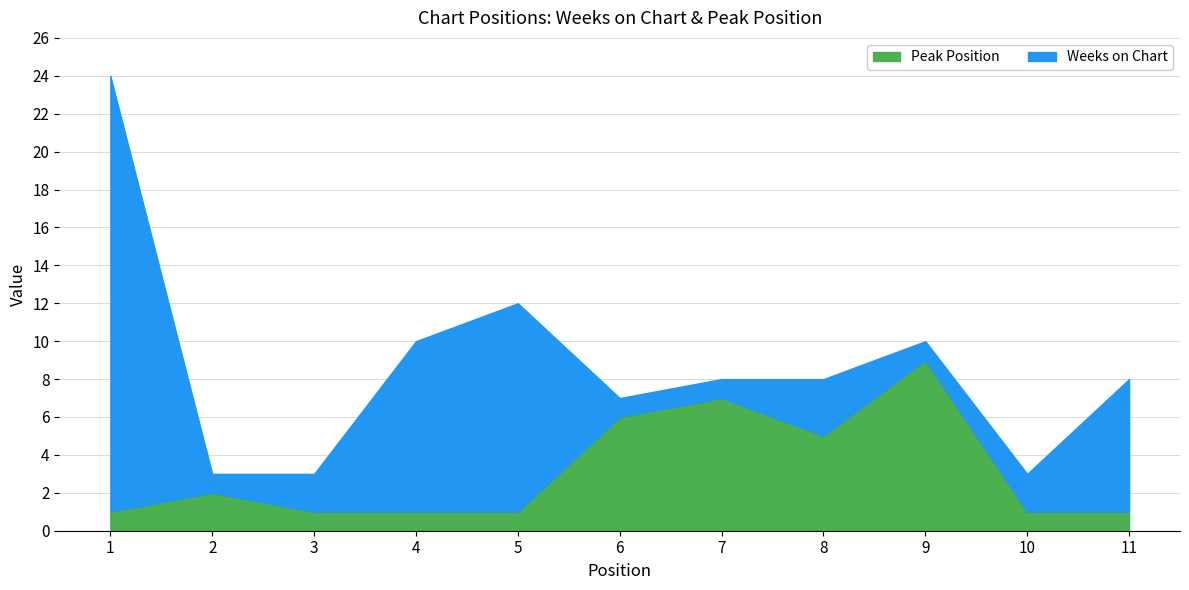

At which label is Peak Position closest to 5?

8